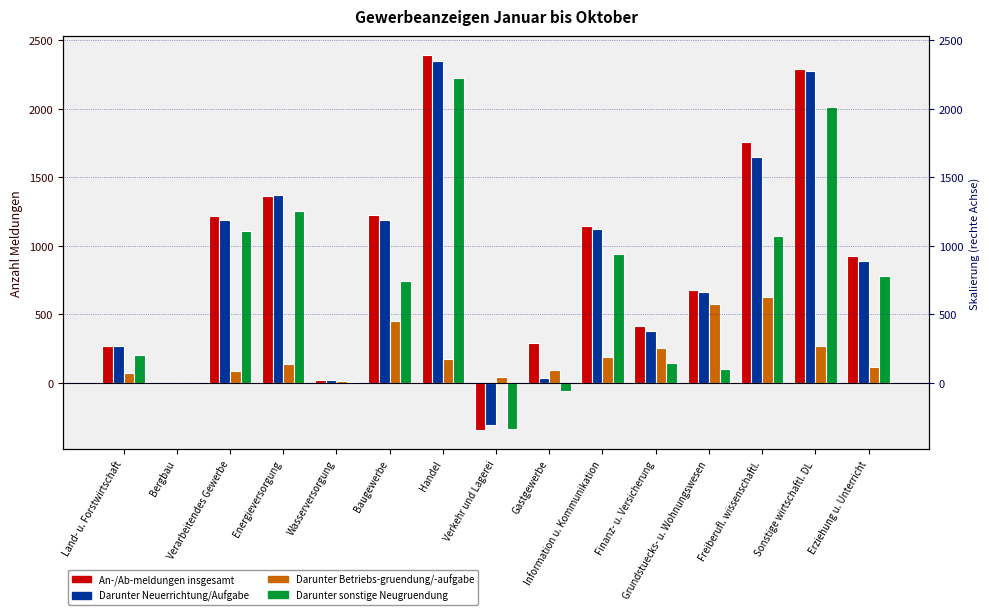

List the series in order of their peak value, highest first.

An-/Ab-meldungen insgesamt, Darunter Neuerrichtung/Aufgabe, Darunter sonstige Neugruendung, Darunter Betriebs-gruendung/-aufgabe